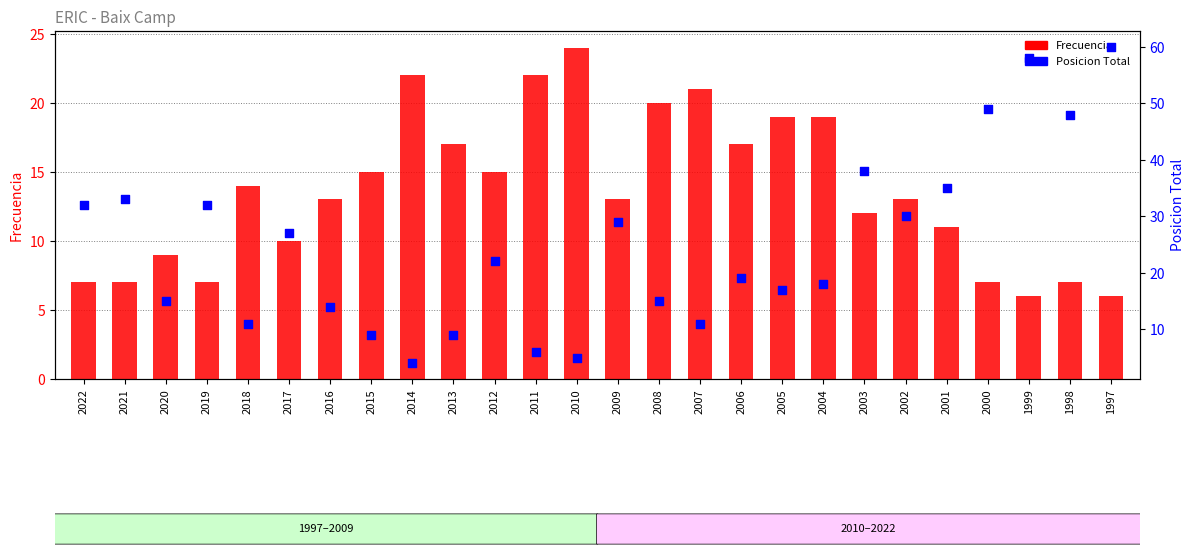

What is the total value across all series at 2004?

37